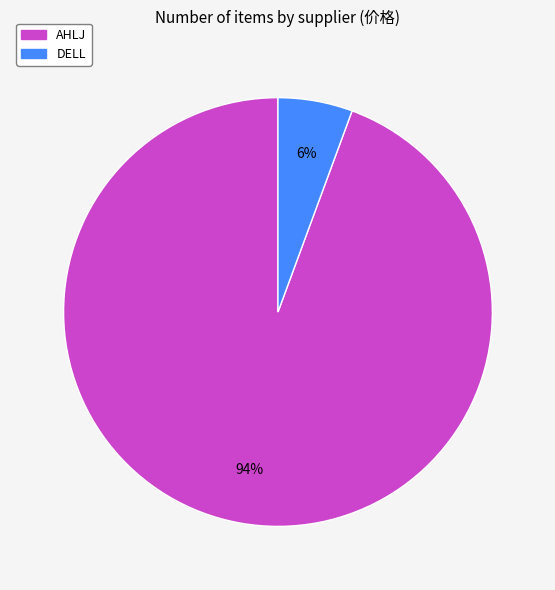

To the nearest percent, what percentage of the pie is AHLJ?

94%